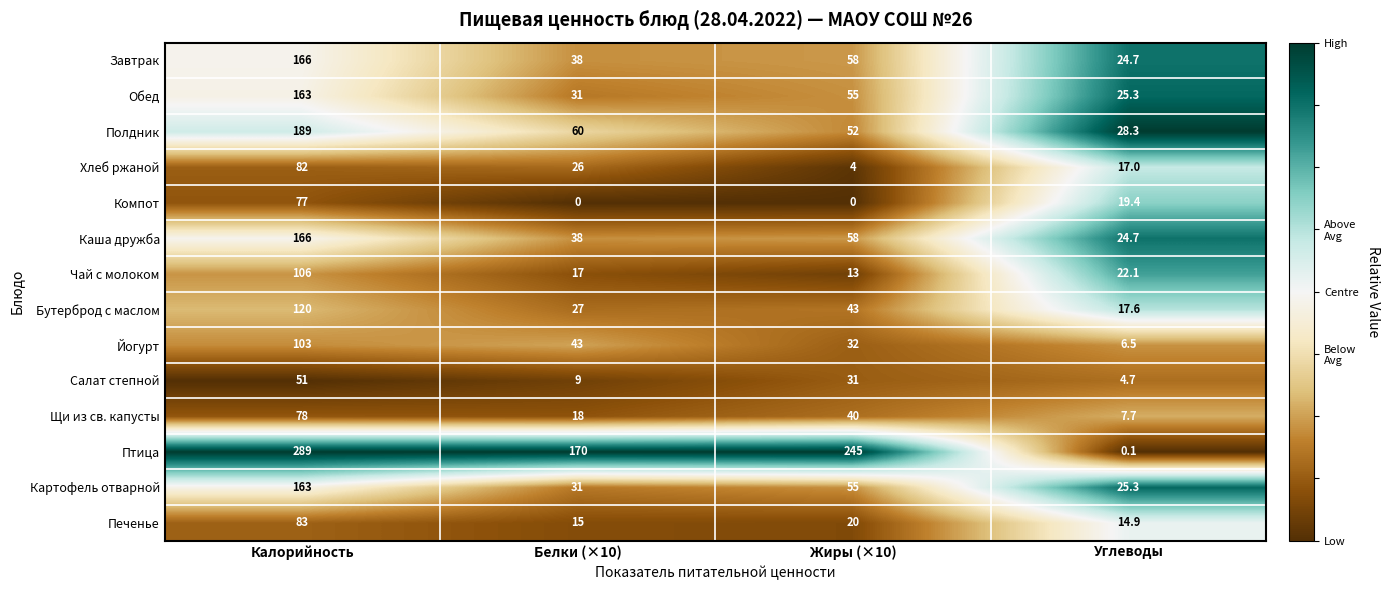

List the labels in order of Бутерброд с маслом value, smallest first.

Углеводы, Белки (×10), Жиры (×10), Калорийность